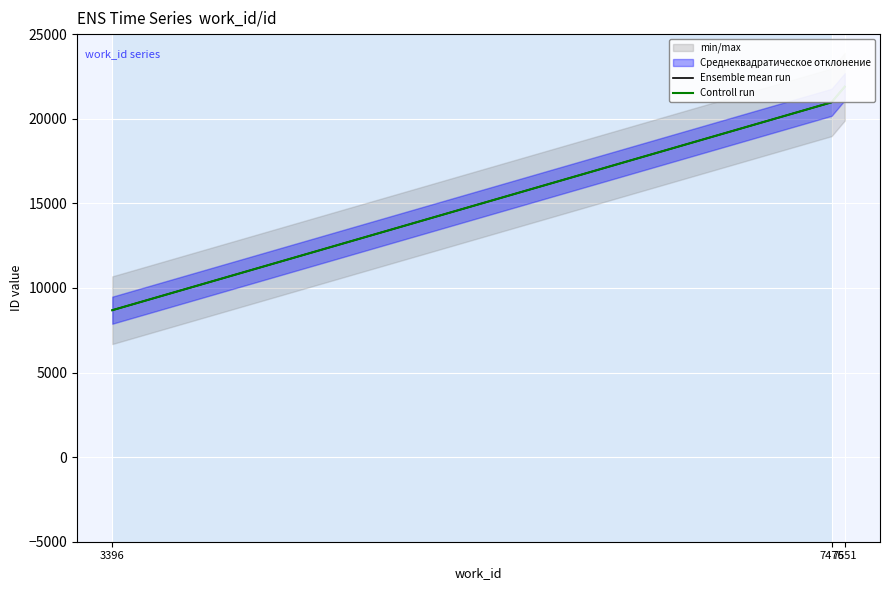

What is the sum of the Ensemble mean run values at 3396 and 7551?

30574